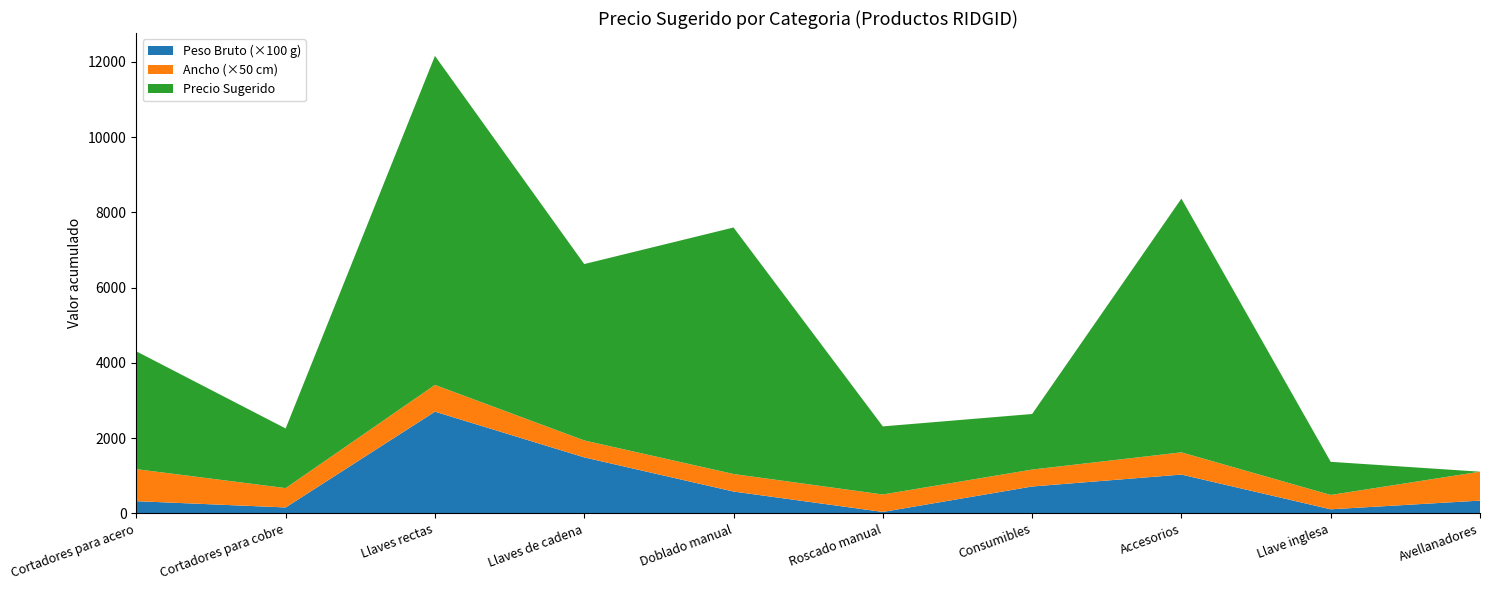

Reading right to left, extract all data points from this chart.

Precio Sugerido: Avellanadores=0.0	Llave inglesa=881.0	Accesorios=6745.0	Consumibles=1477.0	Roscado manual=1810.0	Doblado manual=6552.0	Llaves de cadena=4688.0	Llaves rectas=8745.0	Cortadores para cobre=1585.0	Cortadores para acero=3131.0
Peso Bruto (KG): Avellanadores=3.4	Llave inglesa=1.1	Accesorios=10.3	Consumibles=7.2	Roscado manual=0.4	Doblado manual=5.8	Llaves de cadena=14.9	Llaves rectas=27.1	Cortadores para cobre=1.6	Cortadores para acero=3.3
Ancho (cm): Avellanadores=15.4	Llave inglesa=7.6	Accesorios=11.8	Consumibles=9.0	Roscado manual=9.3	Doblado manual=9.3	Llaves de cadena=9.0	Llaves rectas=14.2	Cortadores para cobre=10.3	Cortadores para acero=17.0